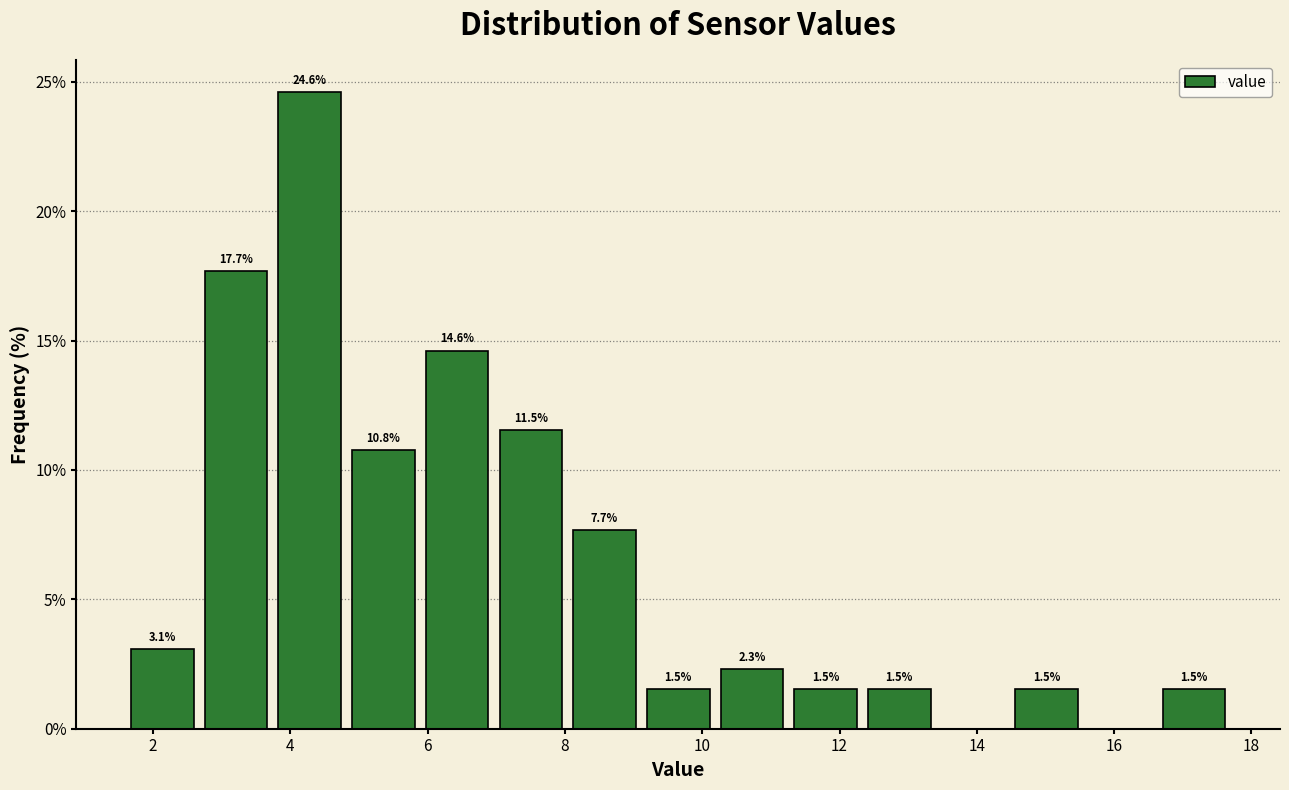

Which range on the x-axis has the tallest bar?

3.8 to 4.8